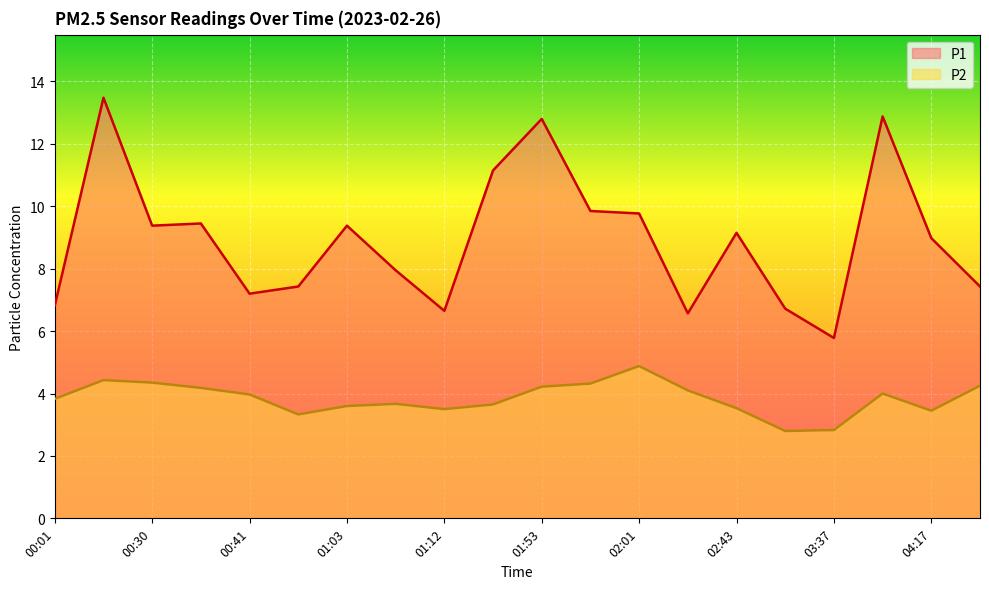

At how many categories does at least one series exceed 7?

15